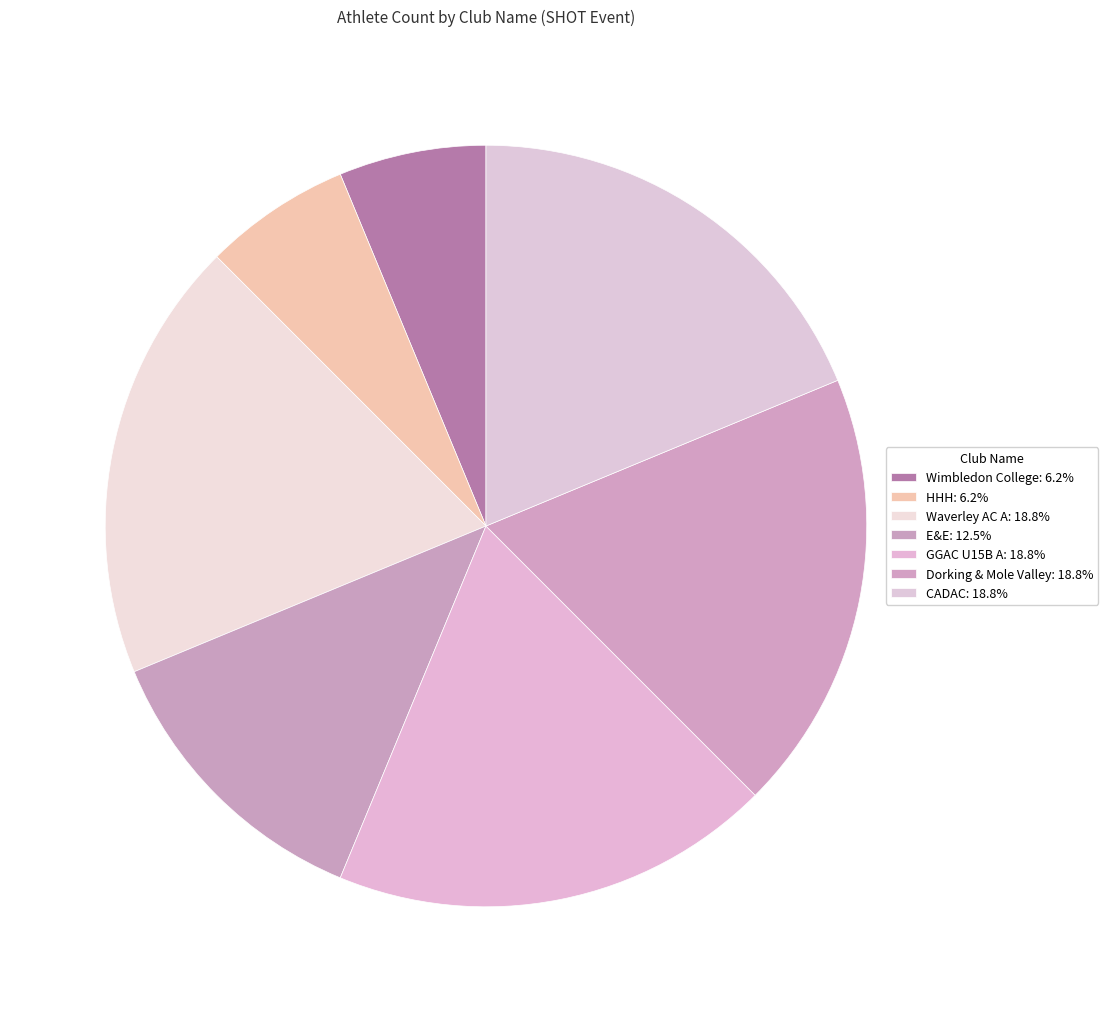

Which slice is the smallest?

Wimbledon College